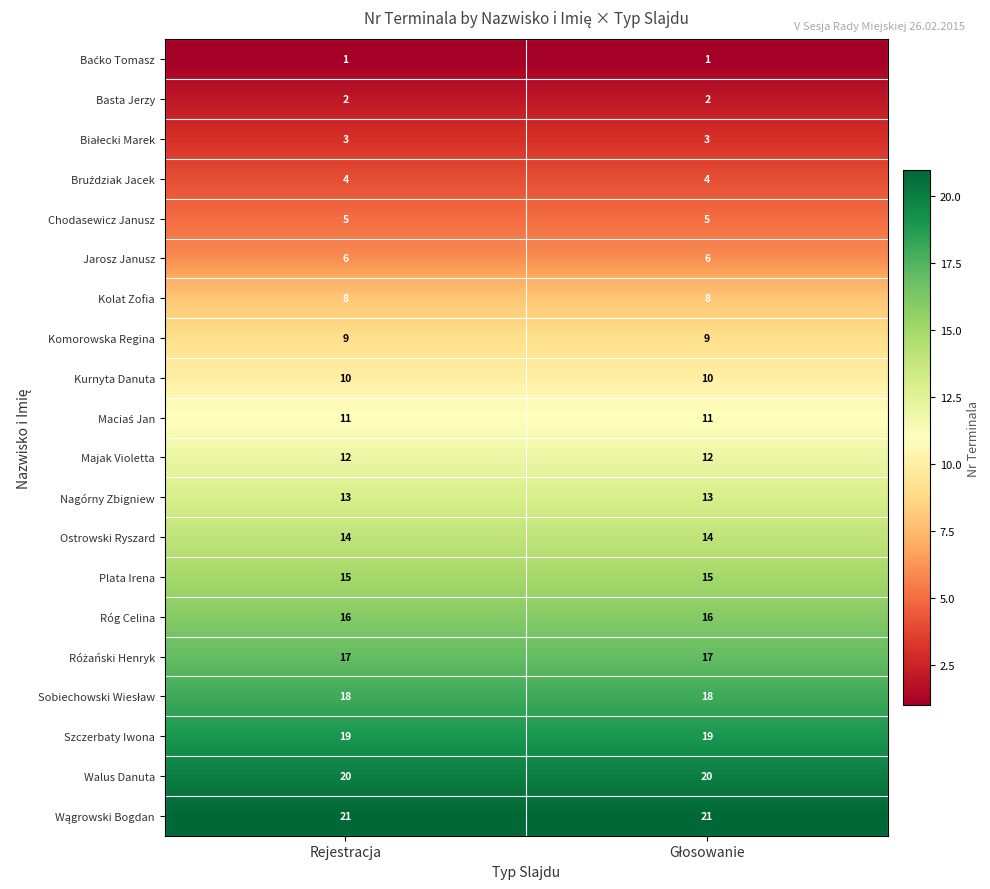

Is it true that Róg Celina equals 16 at Rejestracja?

True